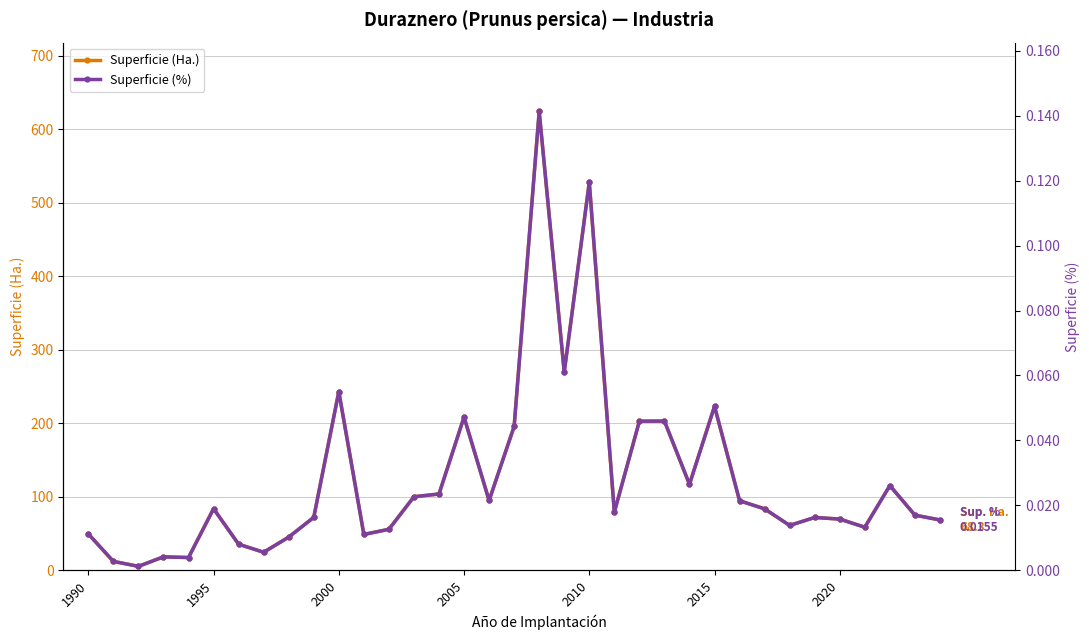

List the series in order of their overall mean, highest first.

Superficie (Ha.), Superficie (%)